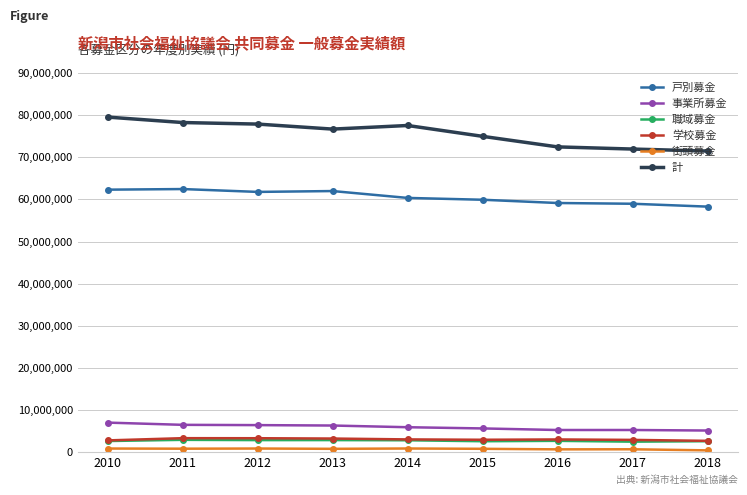

True or false: 事業所募金 and 学校募金 intersect in this chart.

False